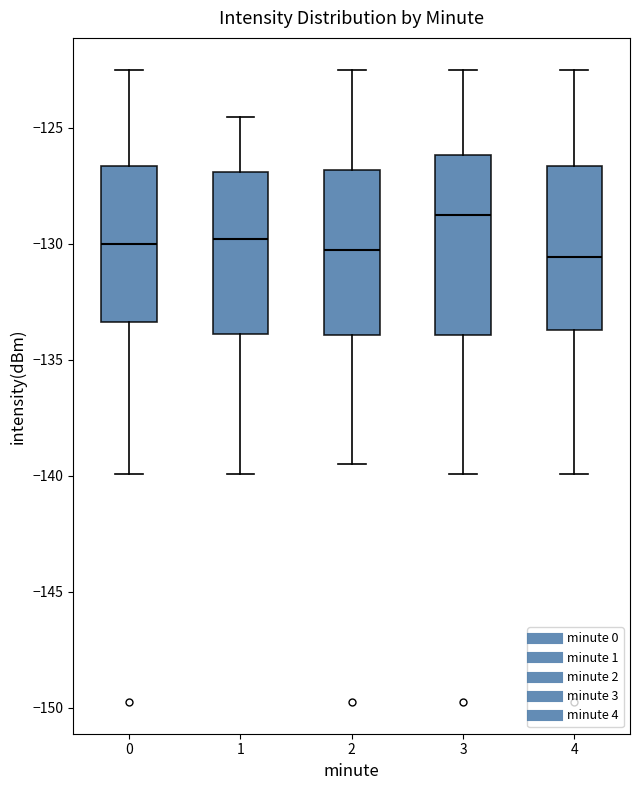

Reading left to right, transcribe this box plot: for each box, give where its median line is, the range the box spans, and where its two whiskers end, as read against the y-axis. The values are not printed on the chart, so give them approximately, as read against the axis.

0: median -130.0, box -133.5 to -126.5, whiskers -140.0 to -122.5
1: median -130.0, box -134.0 to -127.0, whiskers -140.0 to -124.5
2: median -130.5, box -134.0 to -127.0, whiskers -139.5 to -122.5
3: median -129.0, box -134.0 to -126.0, whiskers -140.0 to -122.5
4: median -130.5, box -133.5 to -126.5, whiskers -140.0 to -122.5